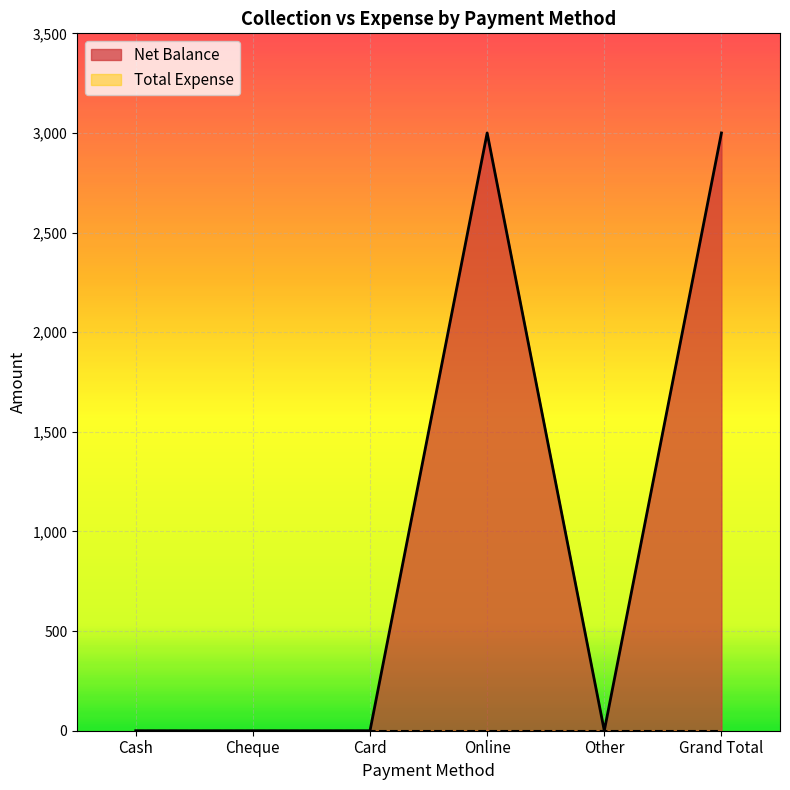

Is it true that the value at Online is 1385?

False